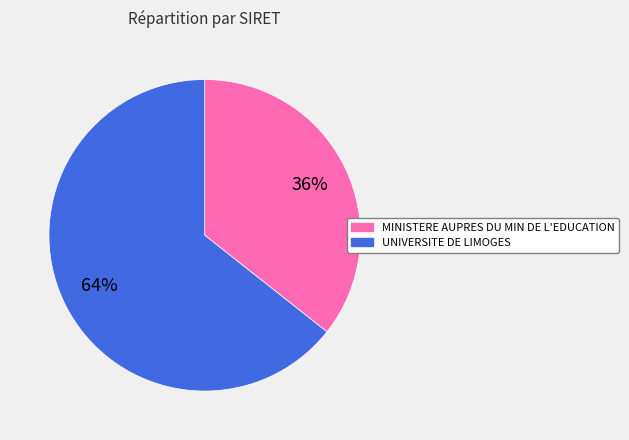

To the nearest percent, what is the average slice percentage?

50%